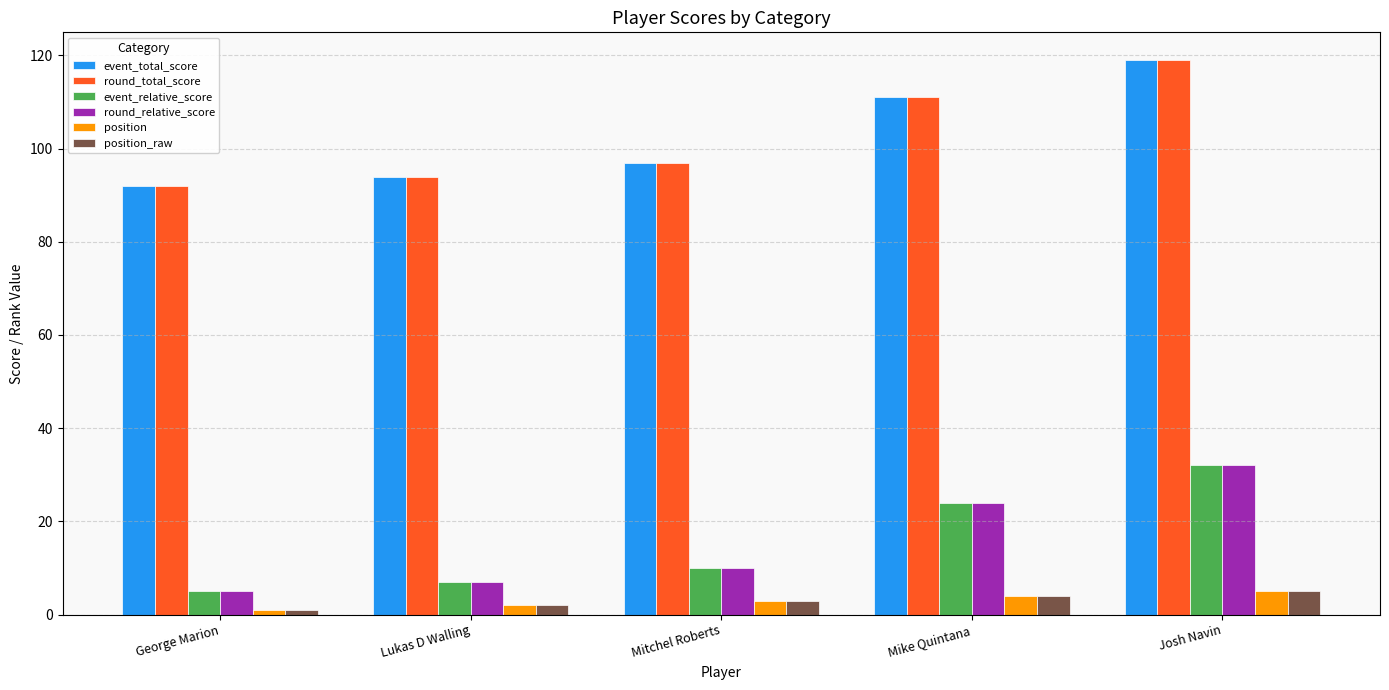

Where is event_total_score nearest to the value 105?

Mike Quintana